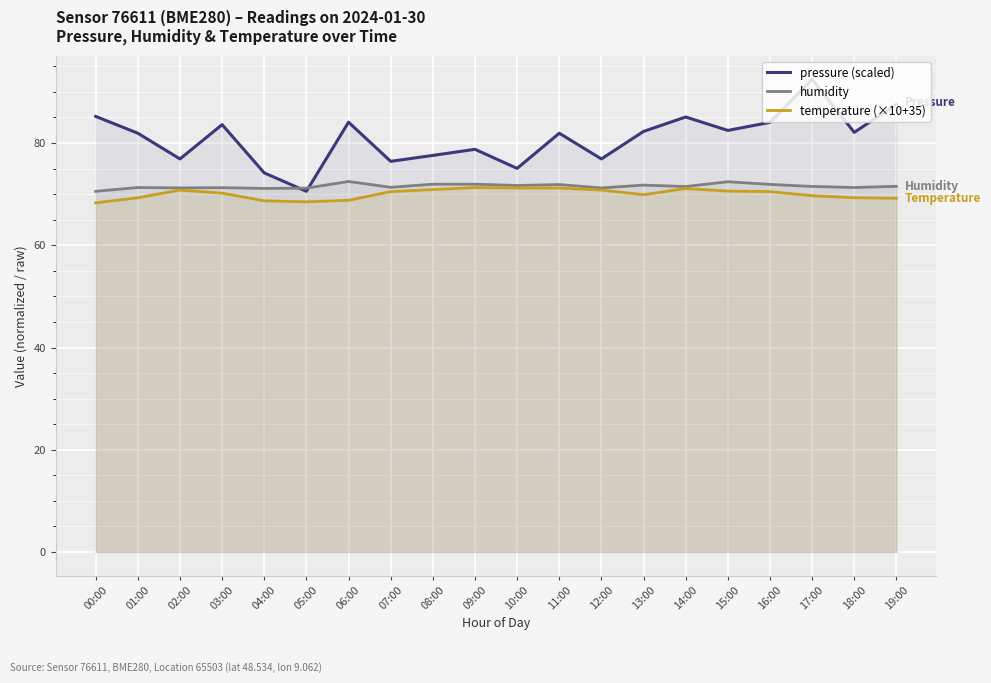

Which has a higher value, 08:00 or 17:00?

17:00